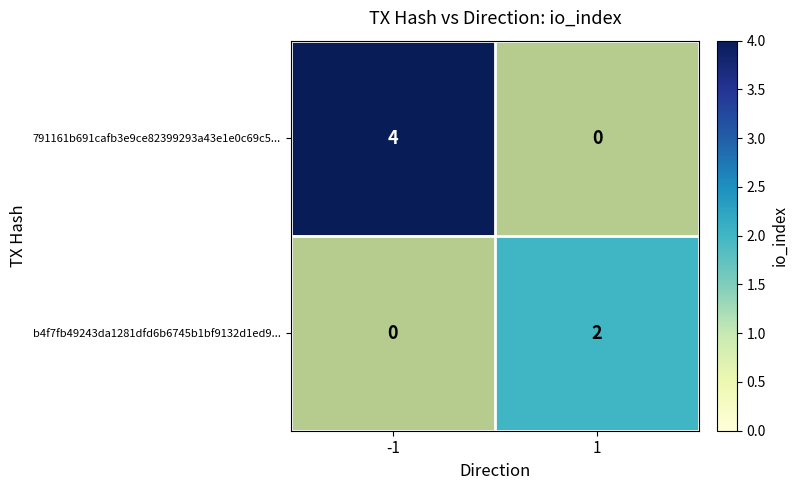

What is the highest value of the b4f7fb49243da1281dfd6b6745b1bf9132d1ed9... series?

2